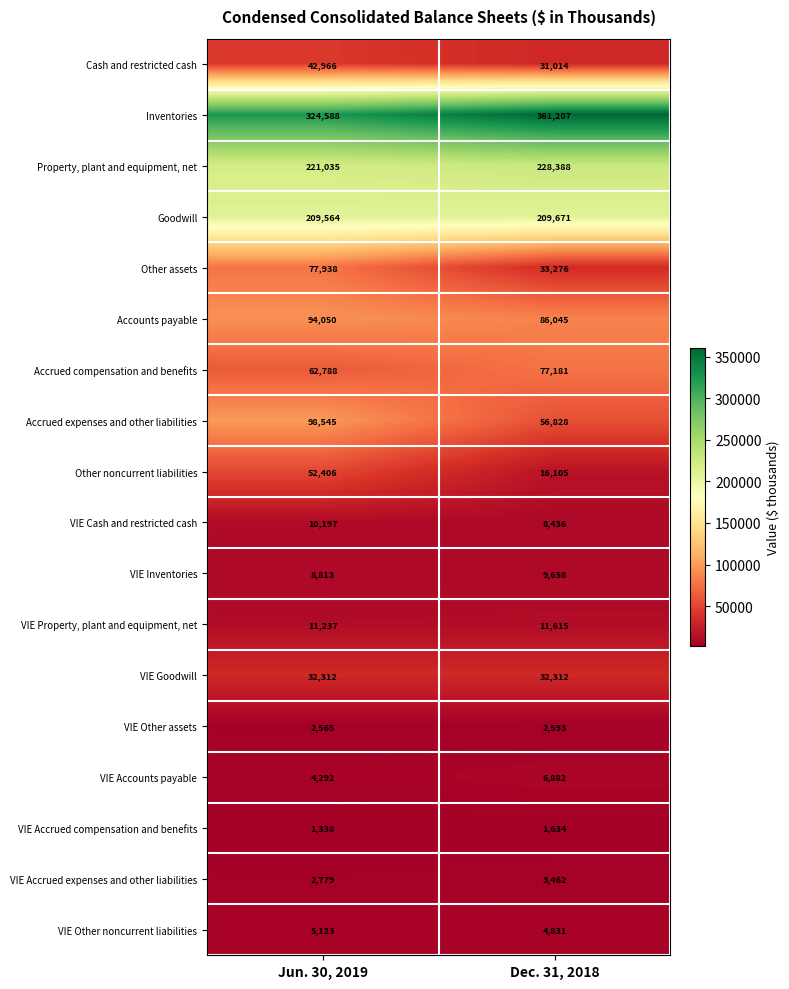

Which series changed the most between Jun. 30, 2019 and Dec. 31, 2018?

Other assets